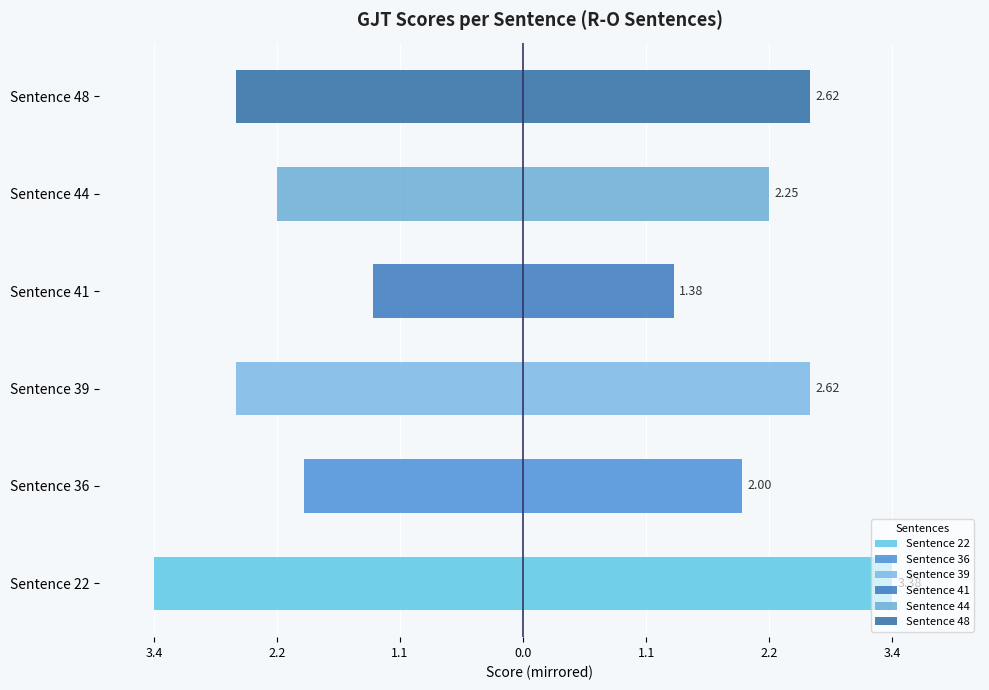

How many distinct data groups are displayed?

2